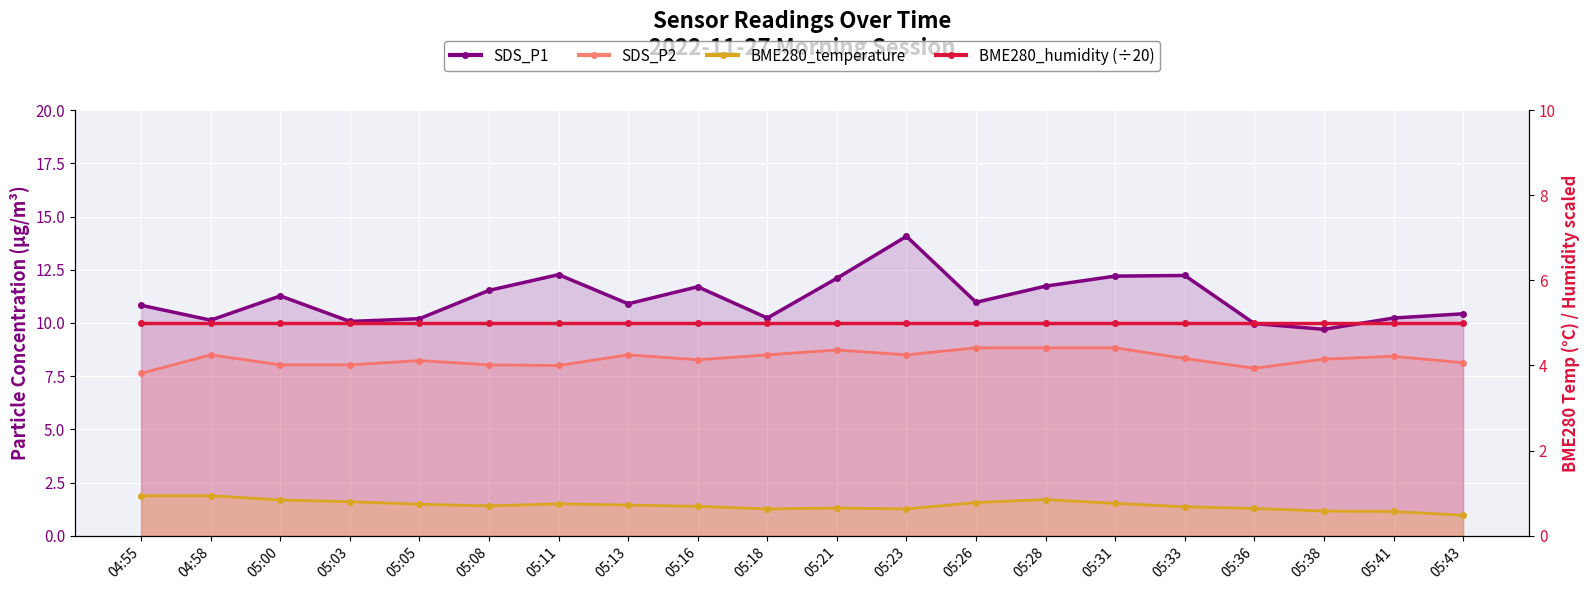

What position from the right is 04:55?

20